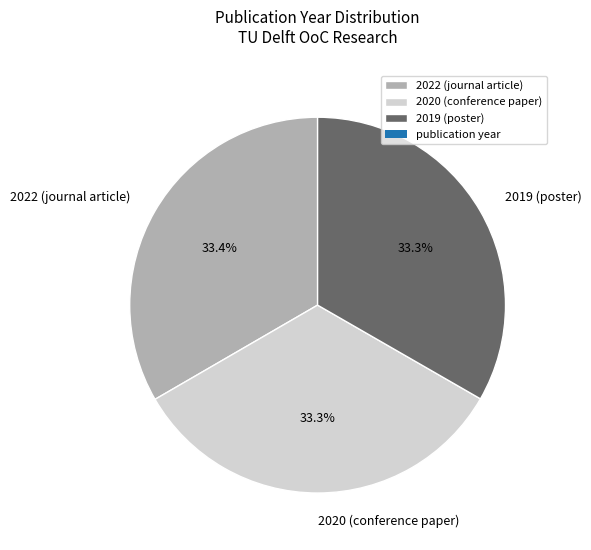

Approximately how many times larger is the value at 2019 (poster) compared to 2020 (conference paper)?

1.0